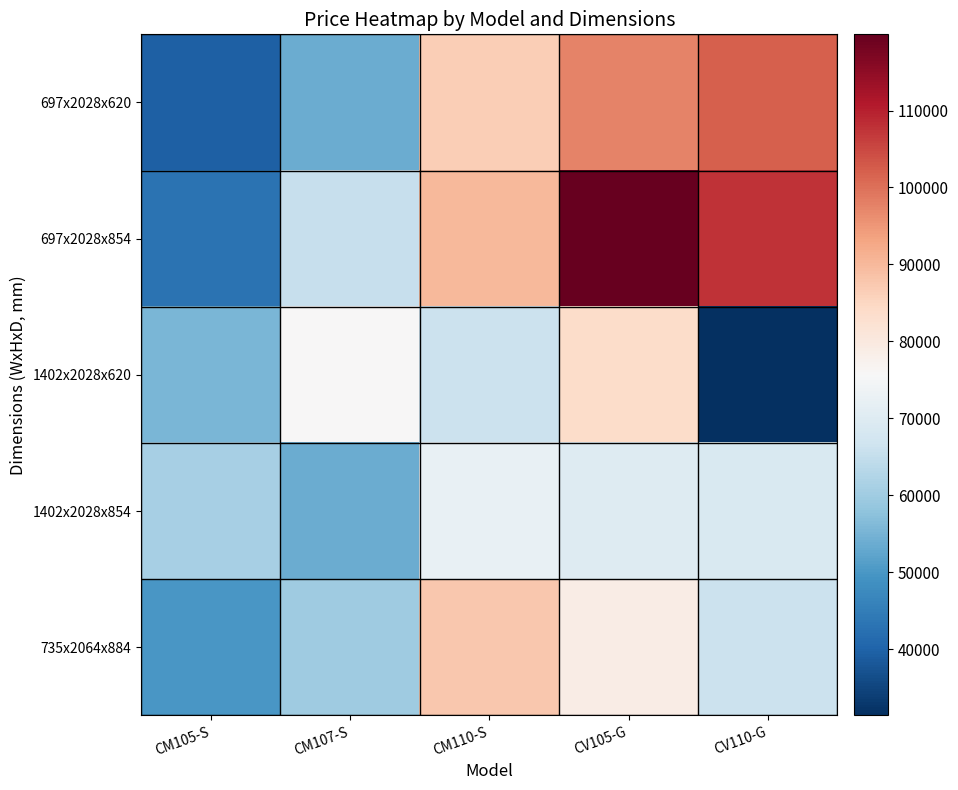

Which category has the lowest value across all series?

CV110-G